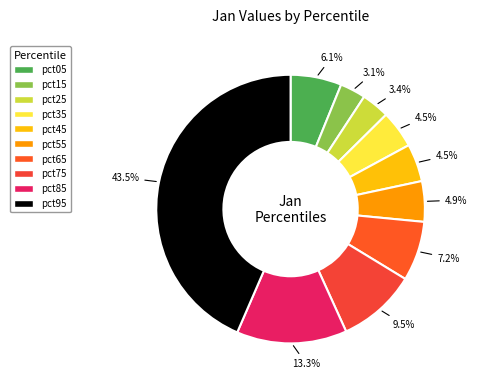

How many slices are in this pie chart?

10